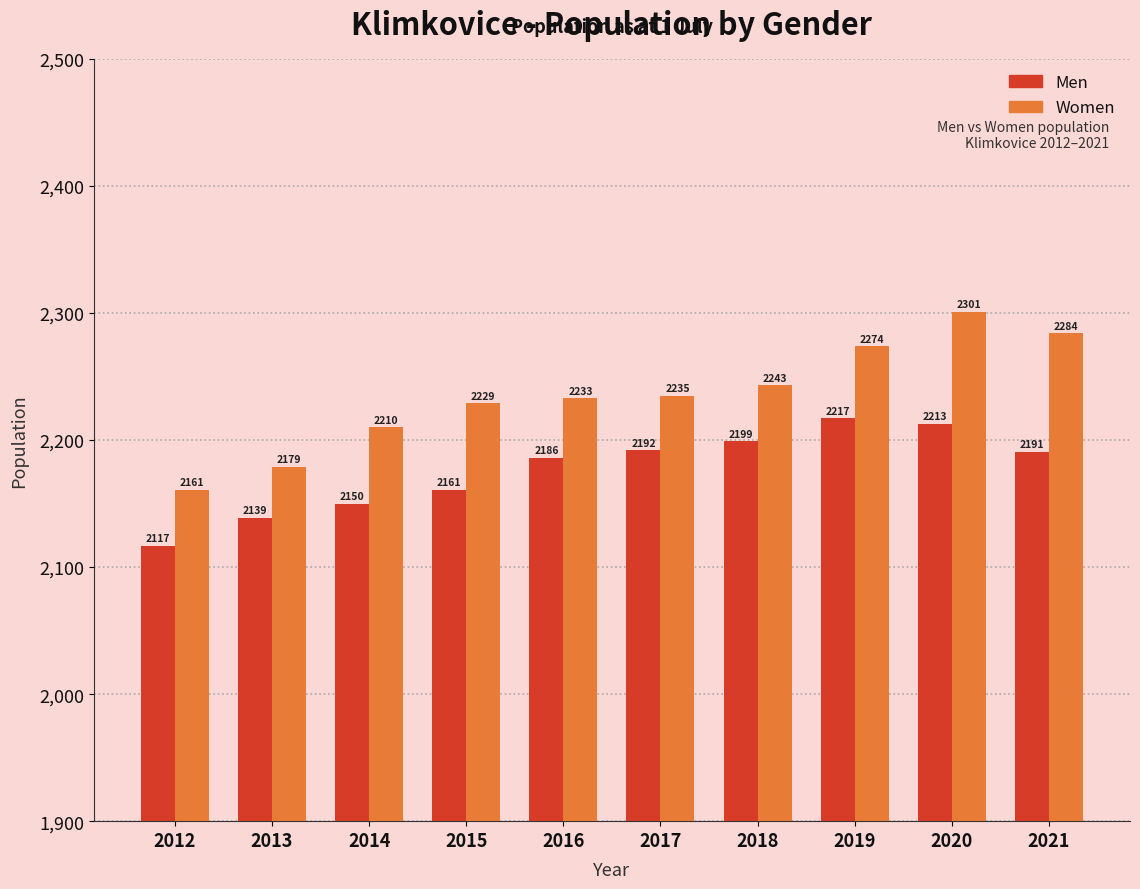

Rank the series by their average value, from lowest to highest.

Men, Women